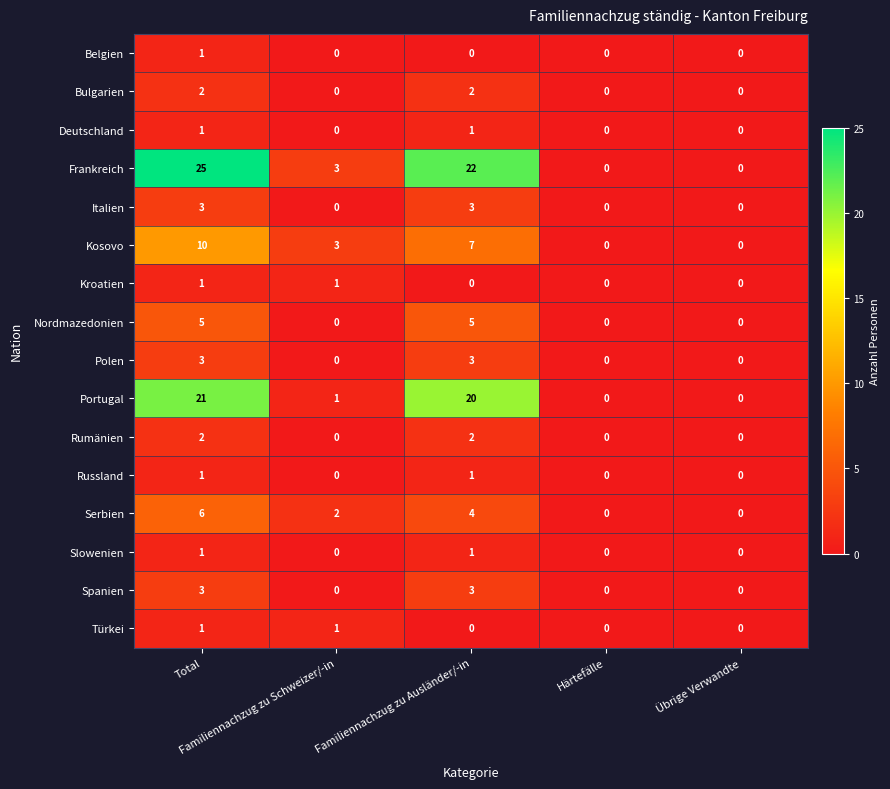

What is the sum of all Spanien values?

6